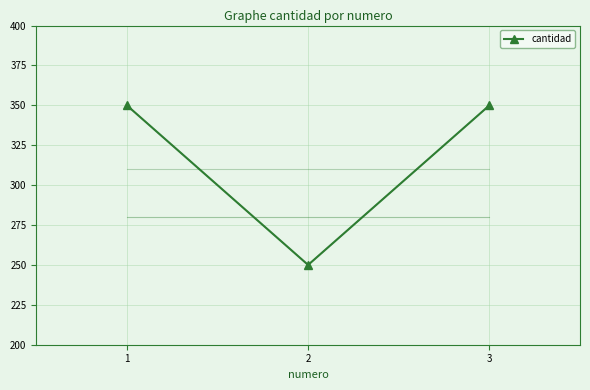

Which has a higher value, 2 or 1?

1